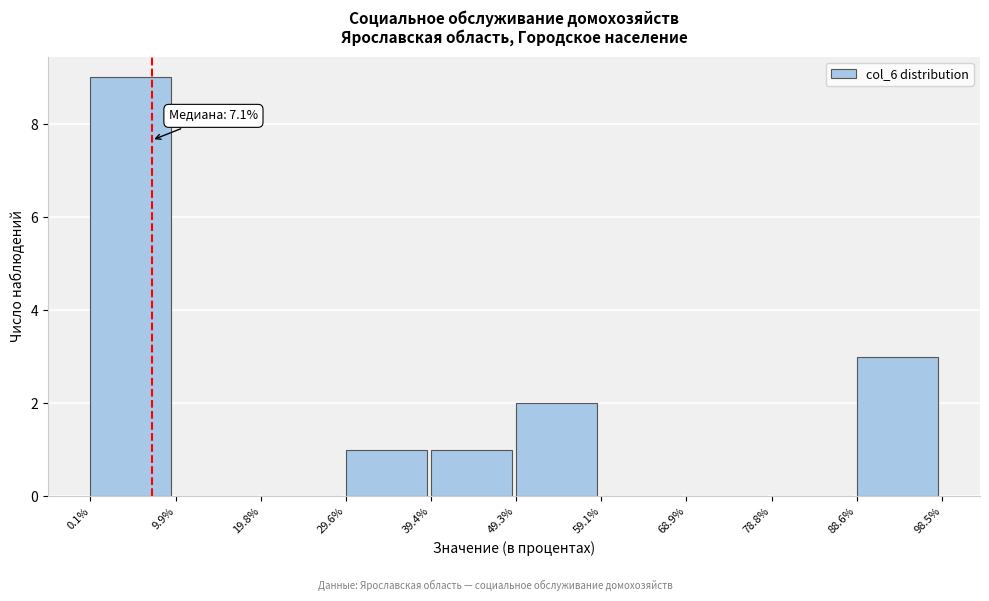

Over which range of the x-axis is the bar tallest?

0.1% to 9.9%